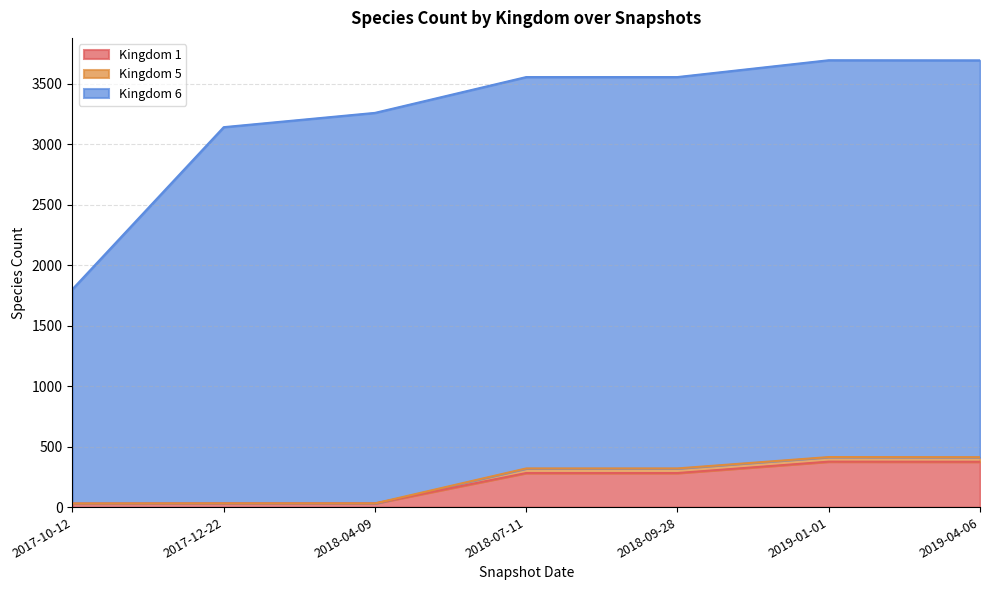

The Kingdom 5 series shows 14 at 2017-10-12. True or false?

False